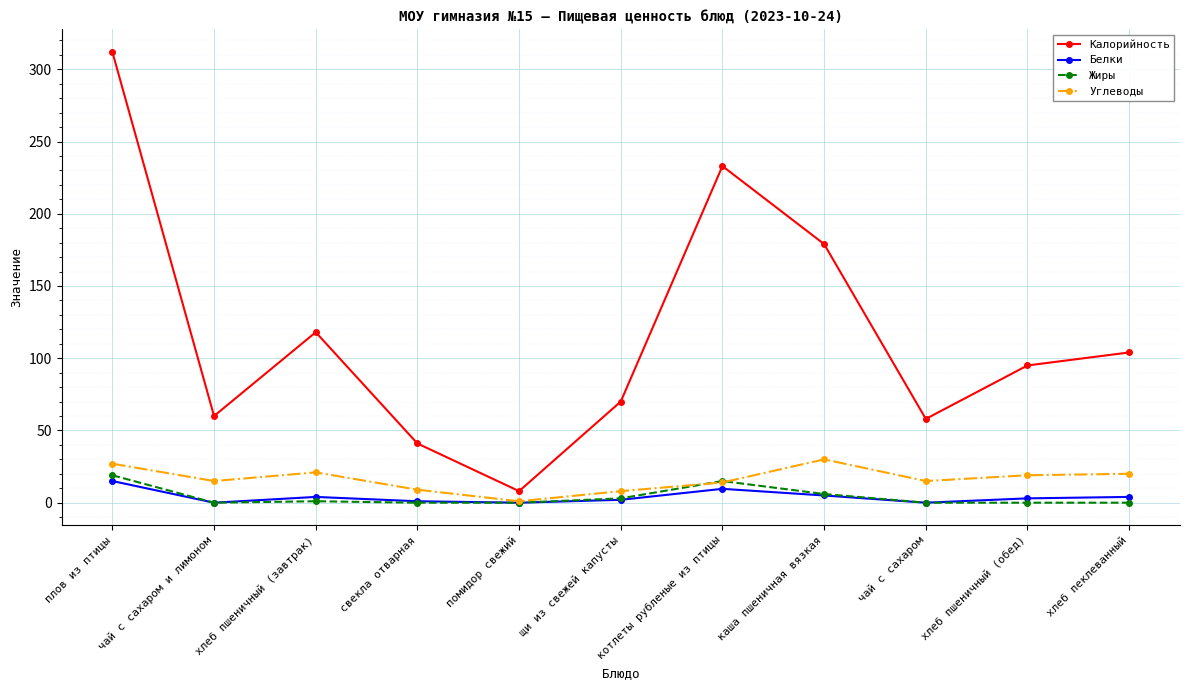

At which category does Калорийность reach its first local peak?

хлеб пшеничный (завтрак)